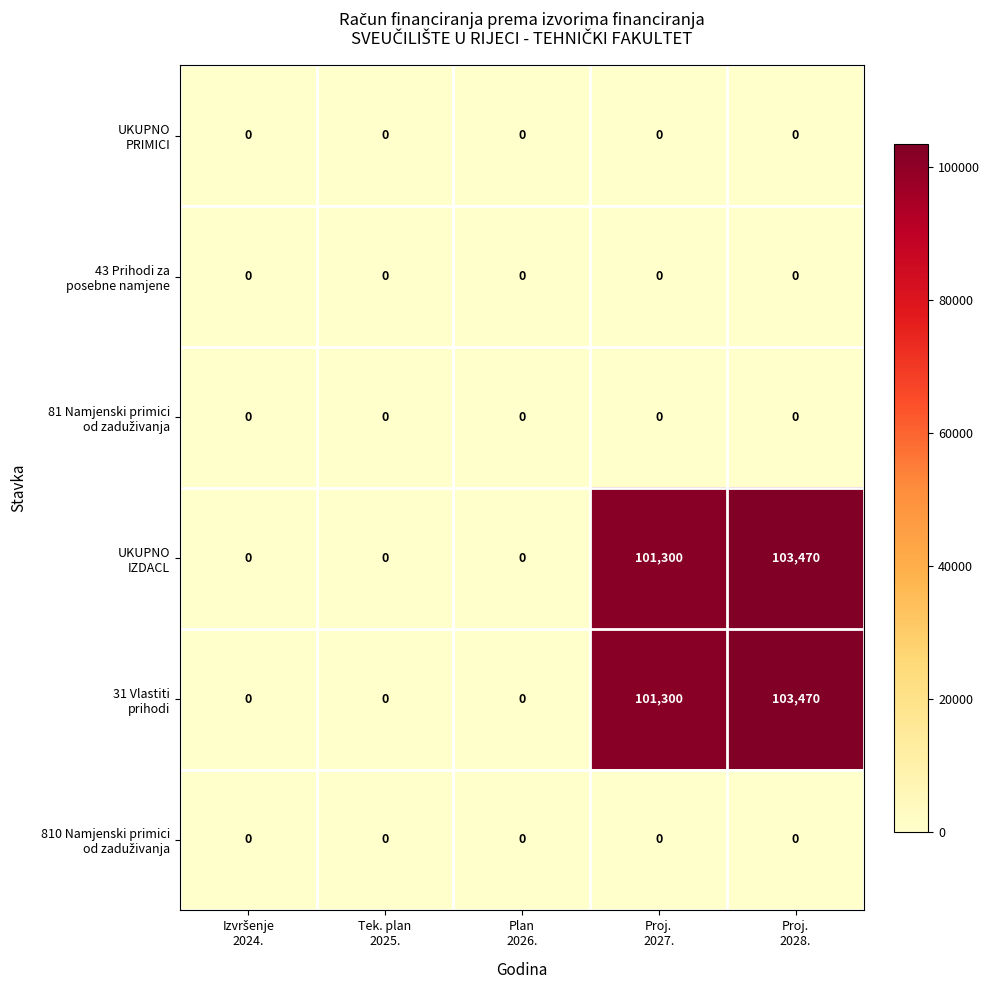

At which category is the sum across all series the highest?

Proj.
2028.